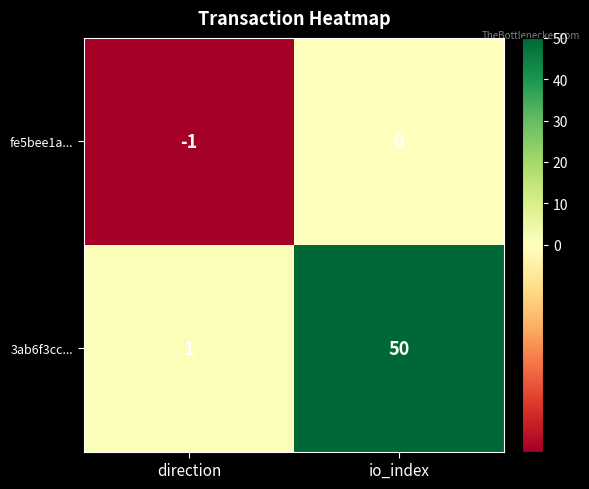

What is the difference between the highest and lowest values at direction?

2